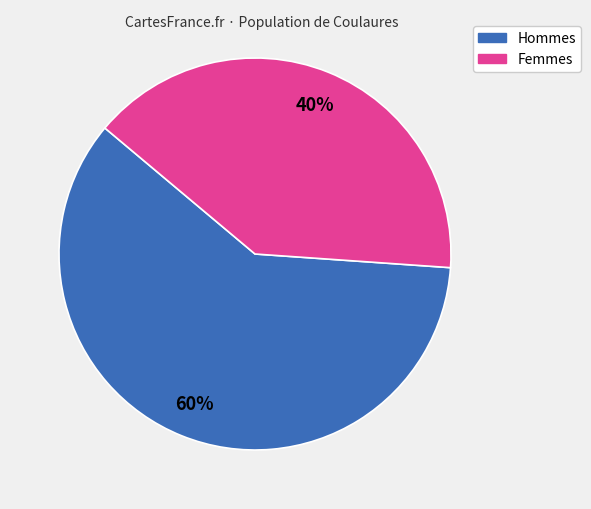

To the nearest percent, what is the difference between the largest and smallest slice percentages?

20%